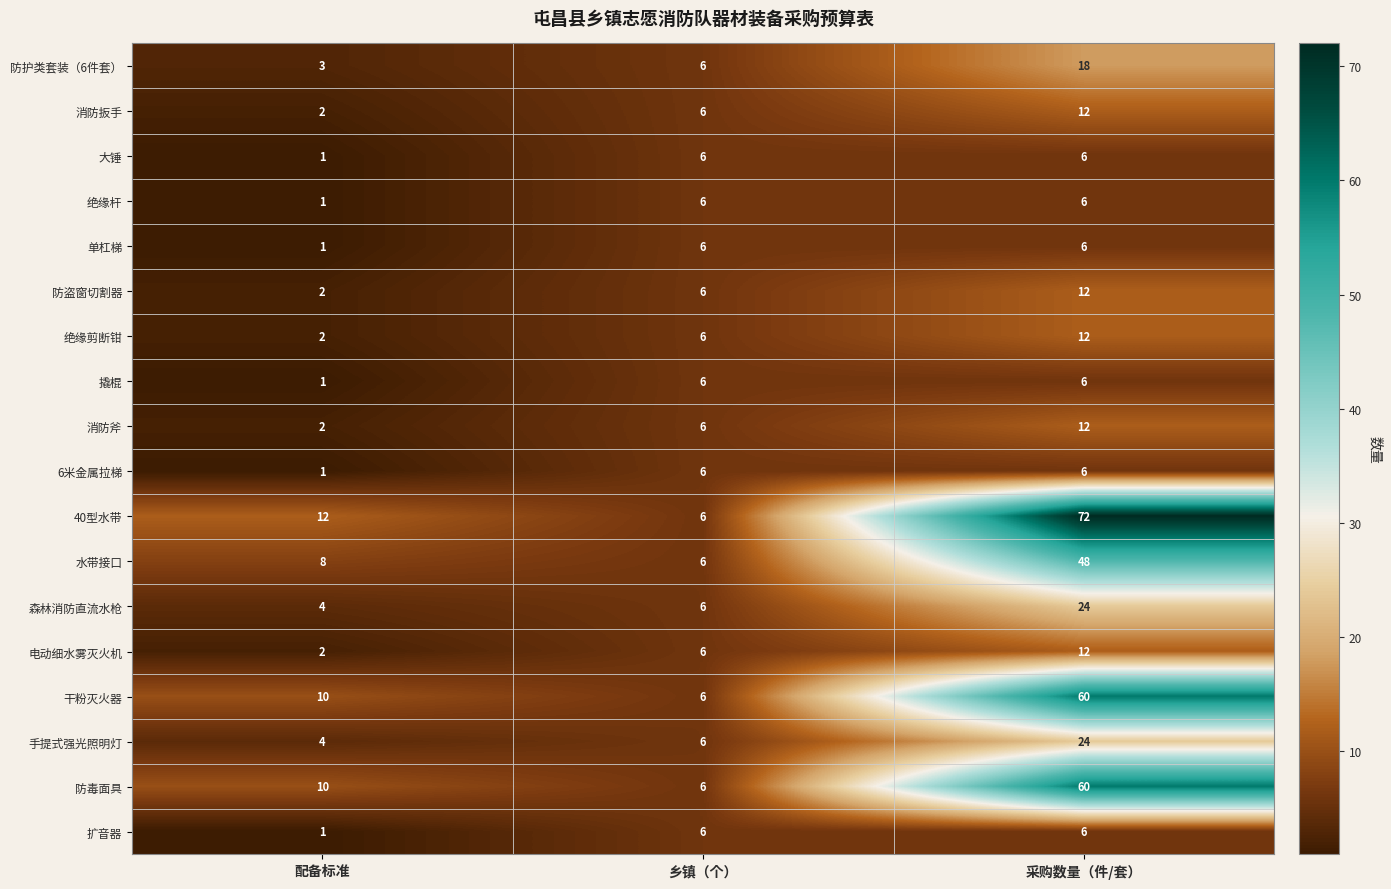

Which series has the largest total across all categories?

40型水带